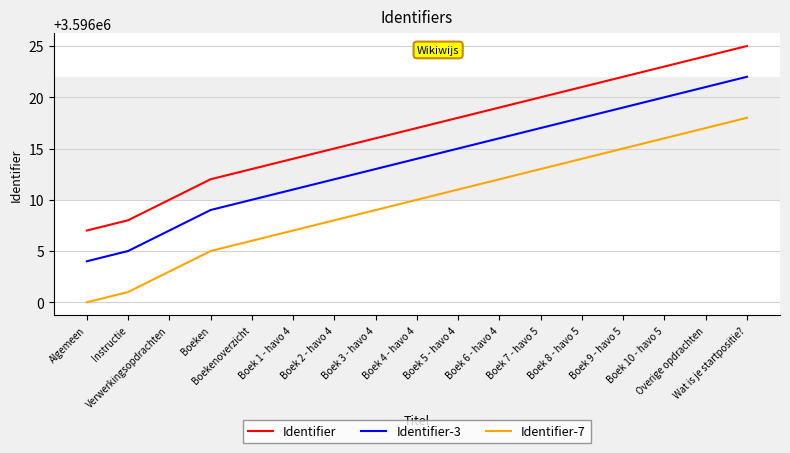

What is the approximate value of Identifier-3 at Wat is je startpositie??

3596022